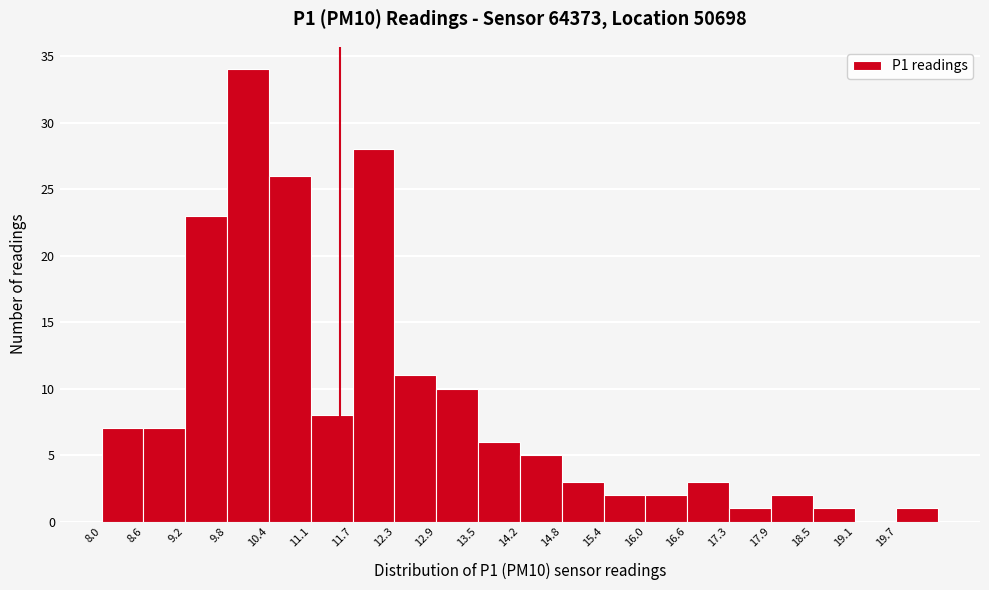

How tall is the bar that spans 12.9 to 13.5 on the x-axis? Neither the bar edges nor the heights are printed on the chart, so give them approximately, as read against the axes.

10